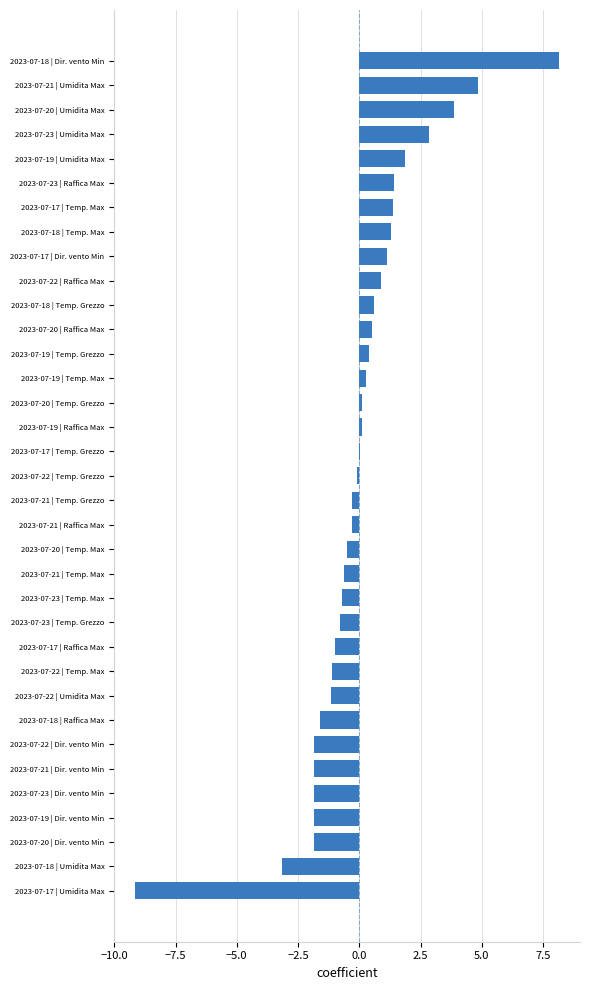

Count the number of categories in the chart.

35